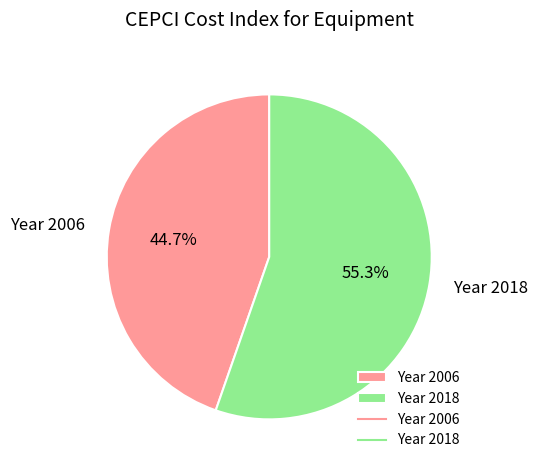

True or false: Year 2006 accounts for 34% of the total.

False